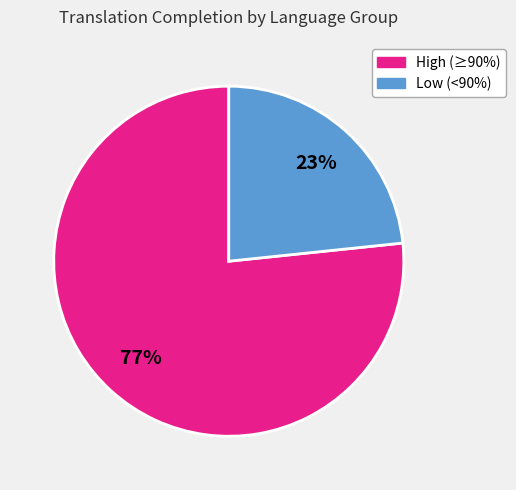

To the nearest percent, what percentage of the pie is Low (<90%)?

23%